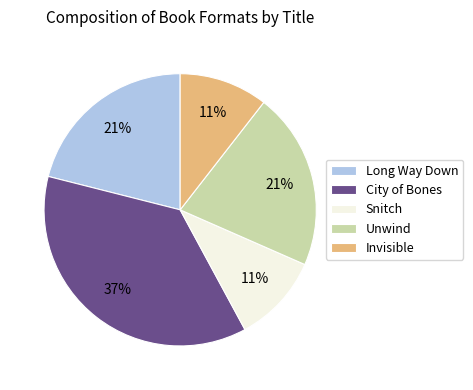

Does any single category account for the majority?

No